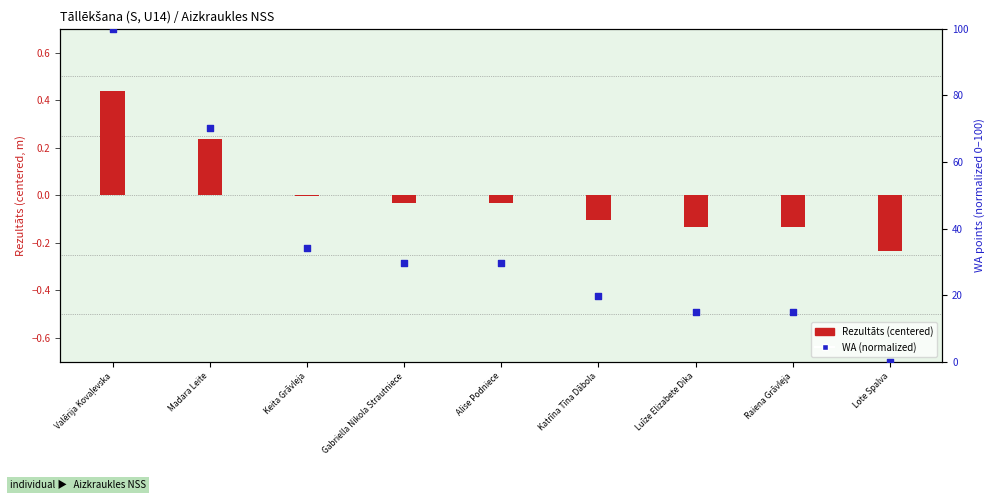

Approximately how many times larger is the value at Katrīna Tīna Dābola compared to Luīze Elizabete Dika?

1.3